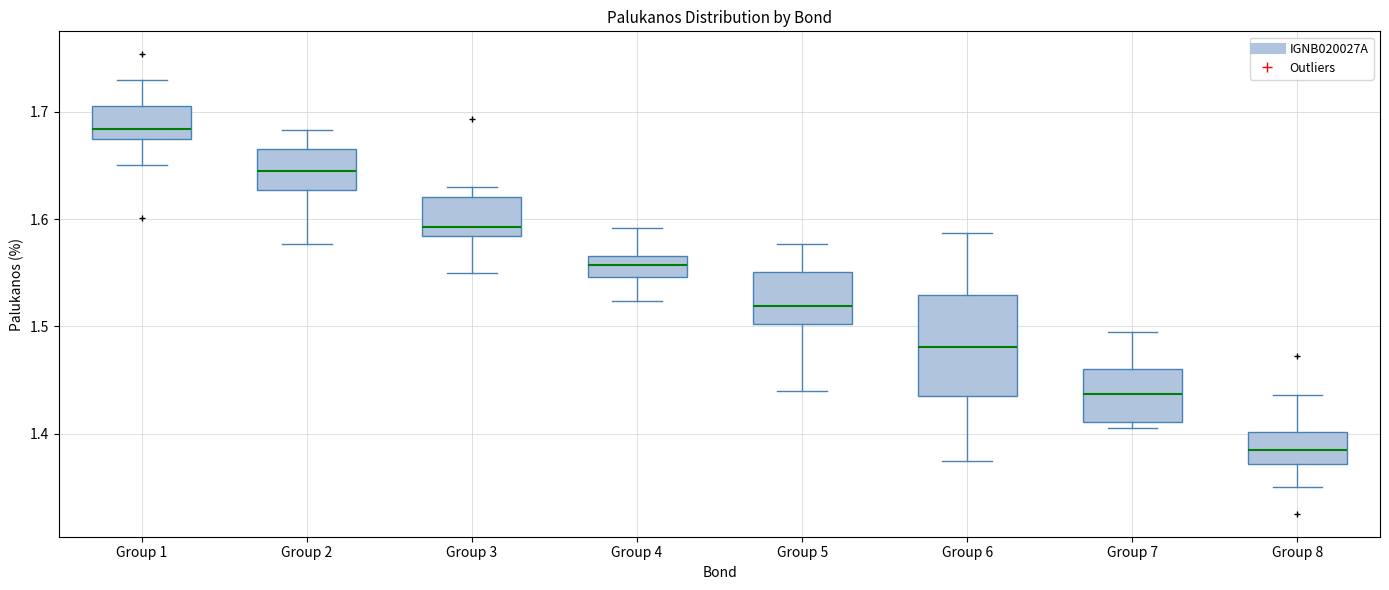

Which box has the lowest median line?

Group 8